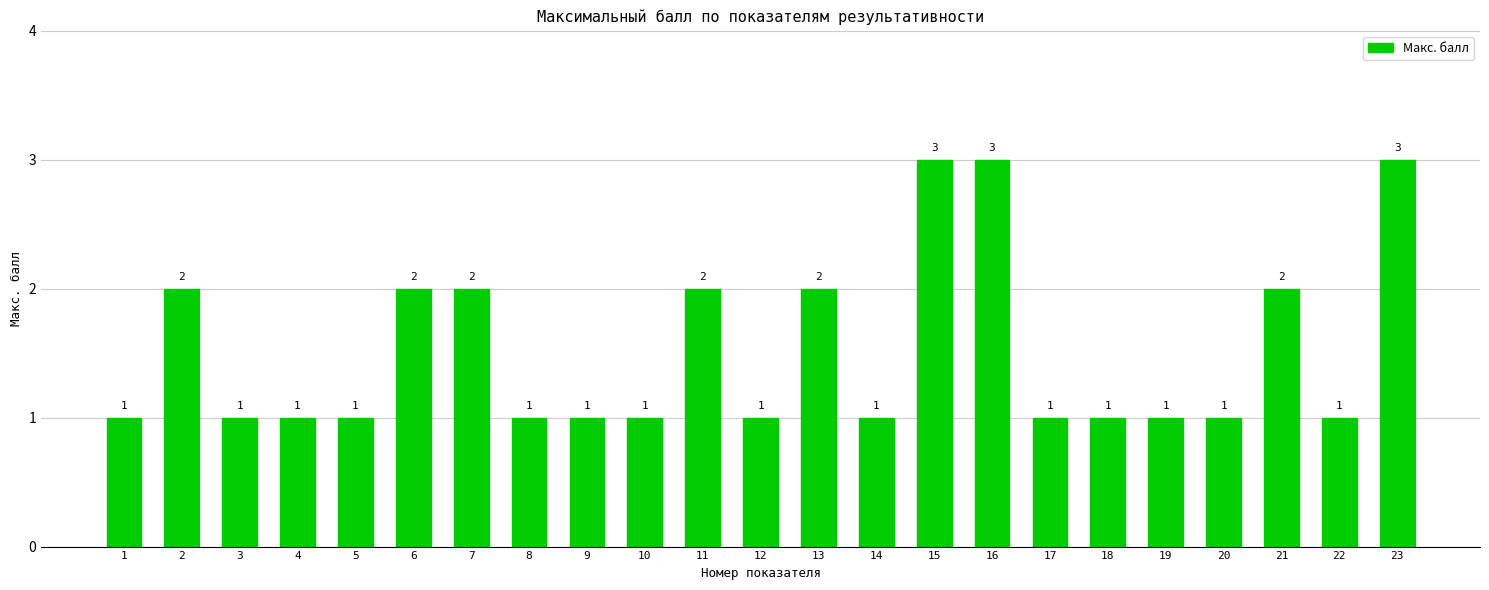

What is the greatest value displayed?

3